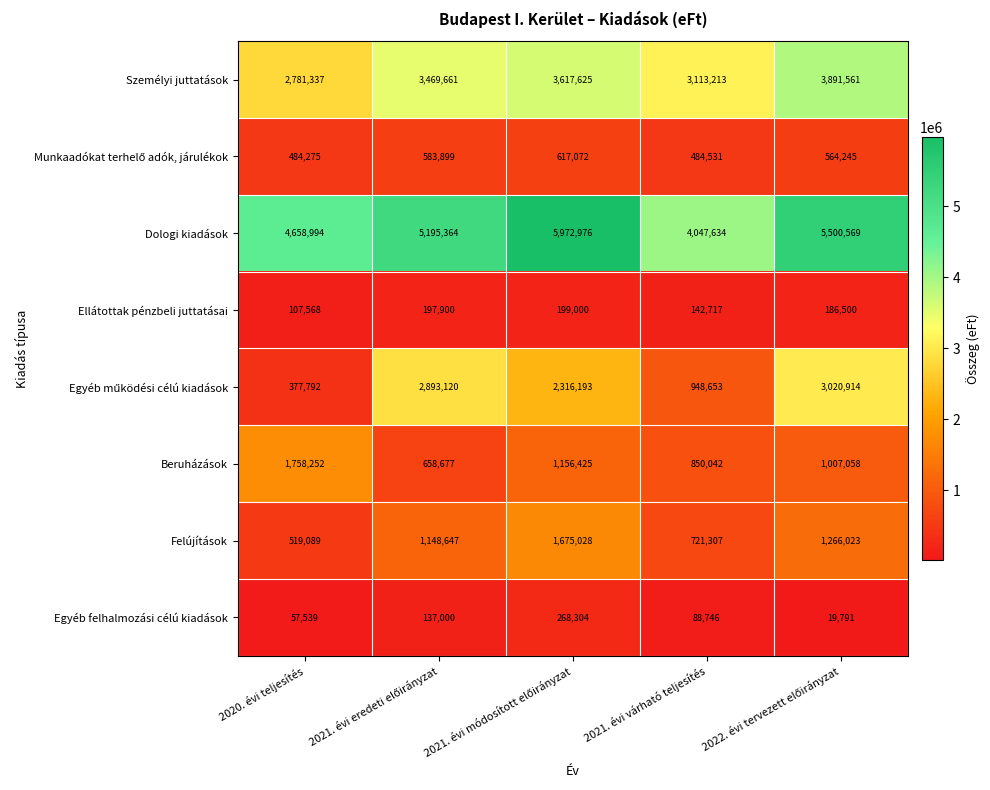

What is the difference between the highest and lowest values at 2020. évi teljesítés?

4601455